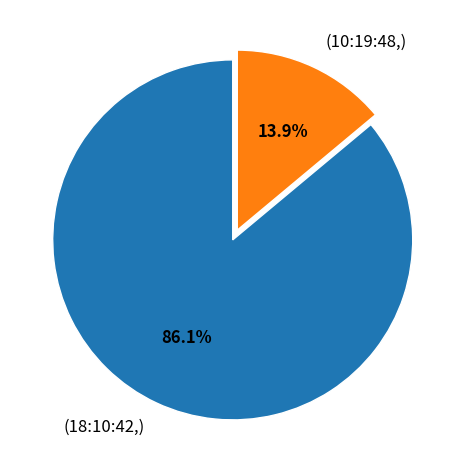

What is the total percentage of (10:19:48,) and (18:10:42,)?

100.0%